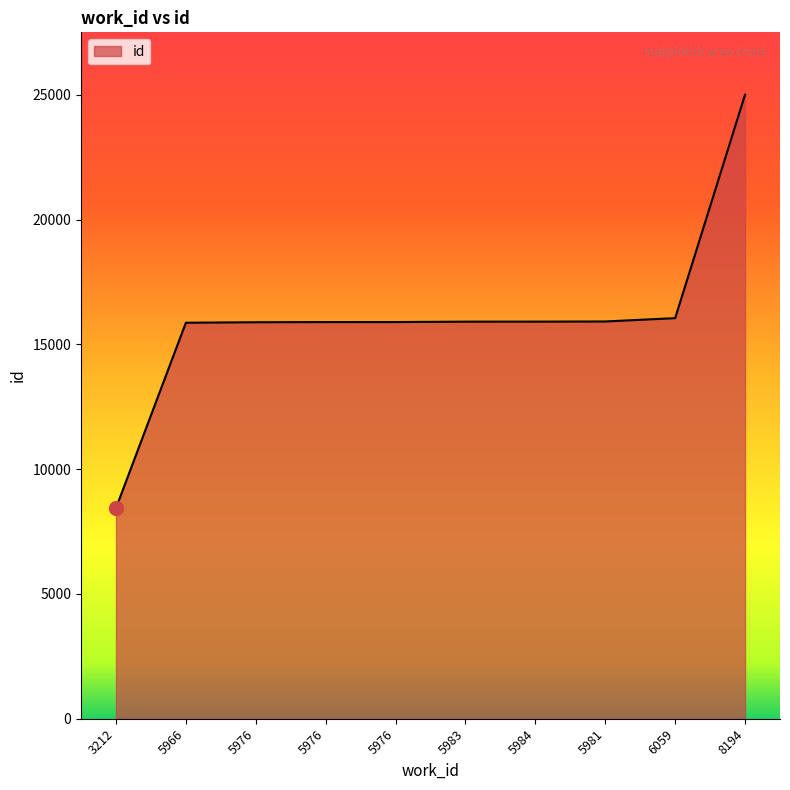

What is the smallest value displayed?

8441